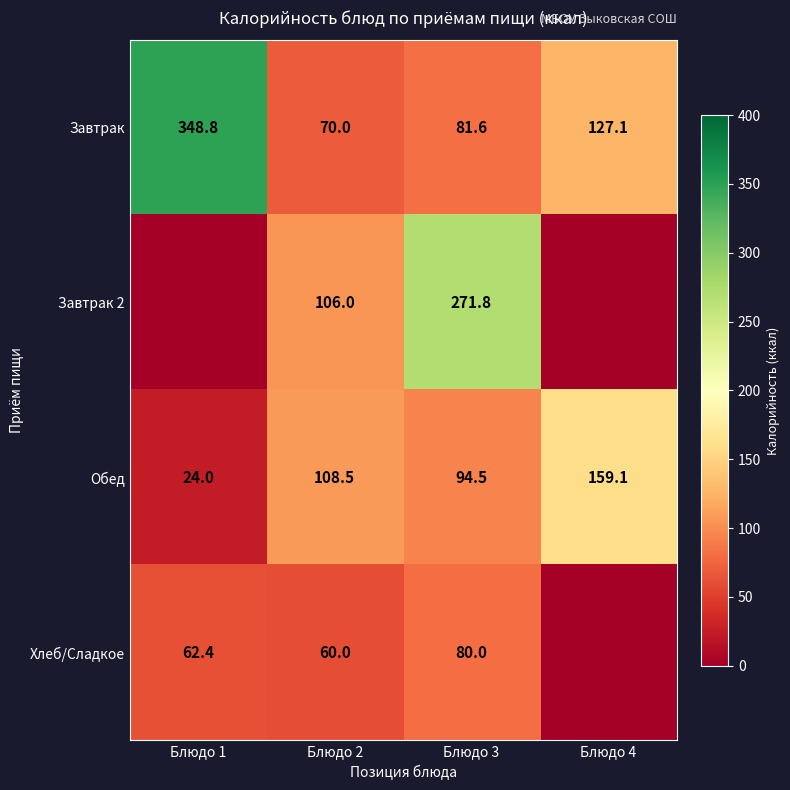

What is the approximate value of Обед at Блюдо 2?

108.5